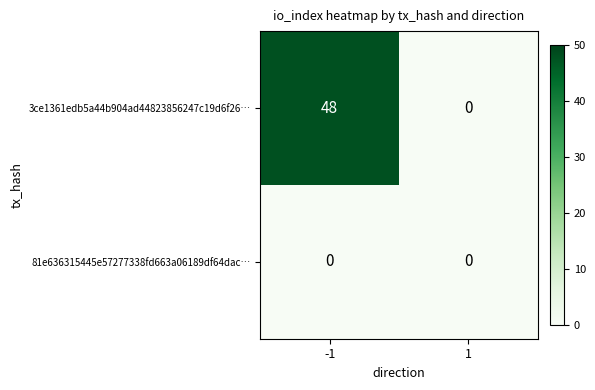

Which series has the largest range (max minus min)?

3ce1361edb5a44b904ad44823856247c19d6f26…